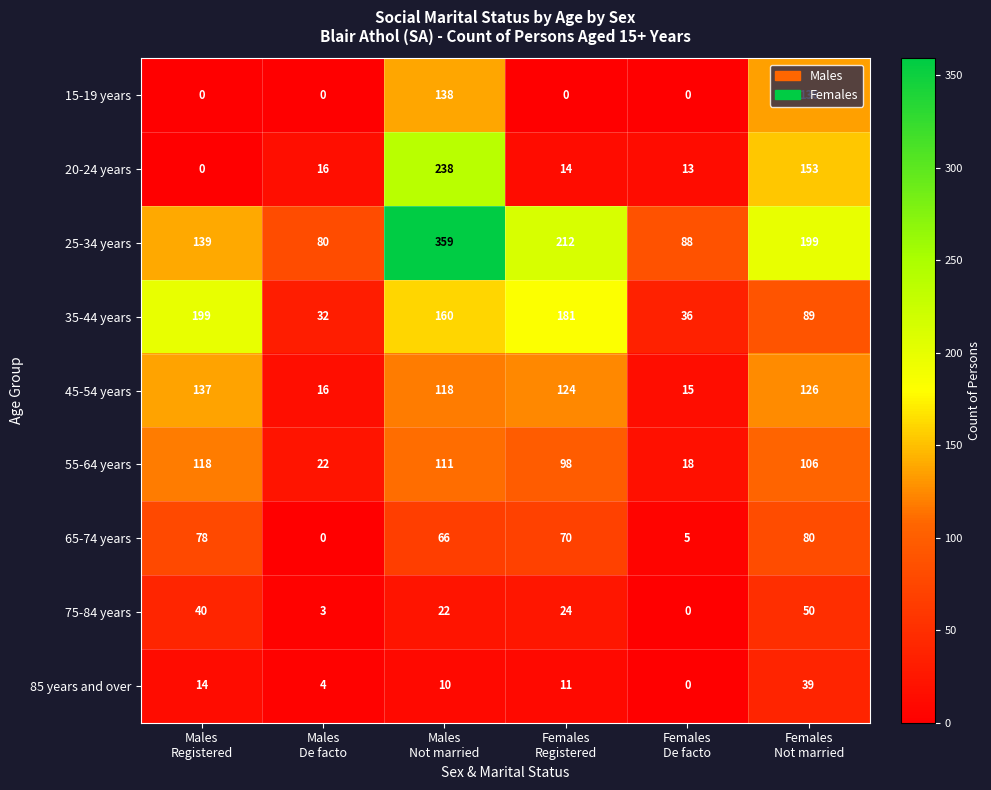

How many distinct data groups are displayed?

9